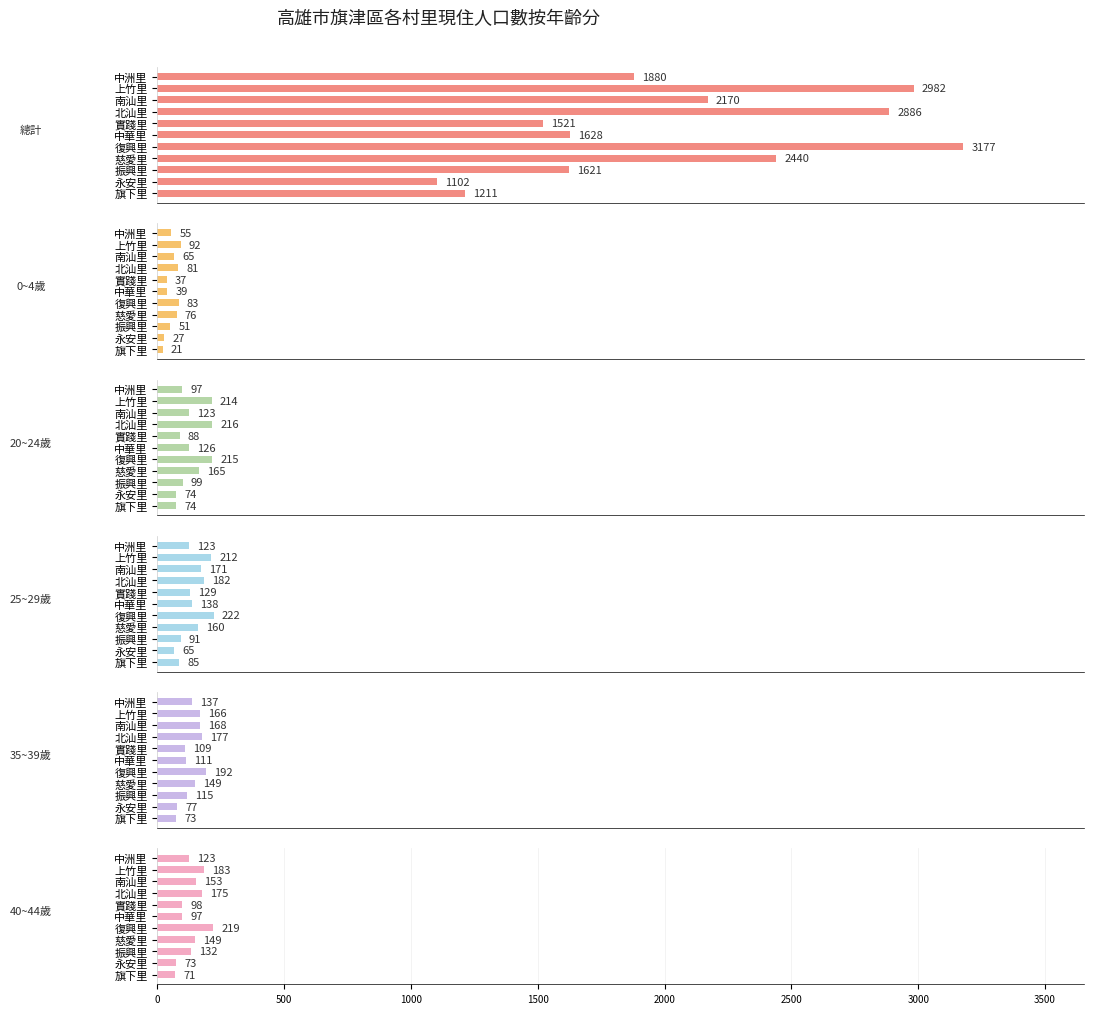

Which series has the largest range (max minus min)?

總計